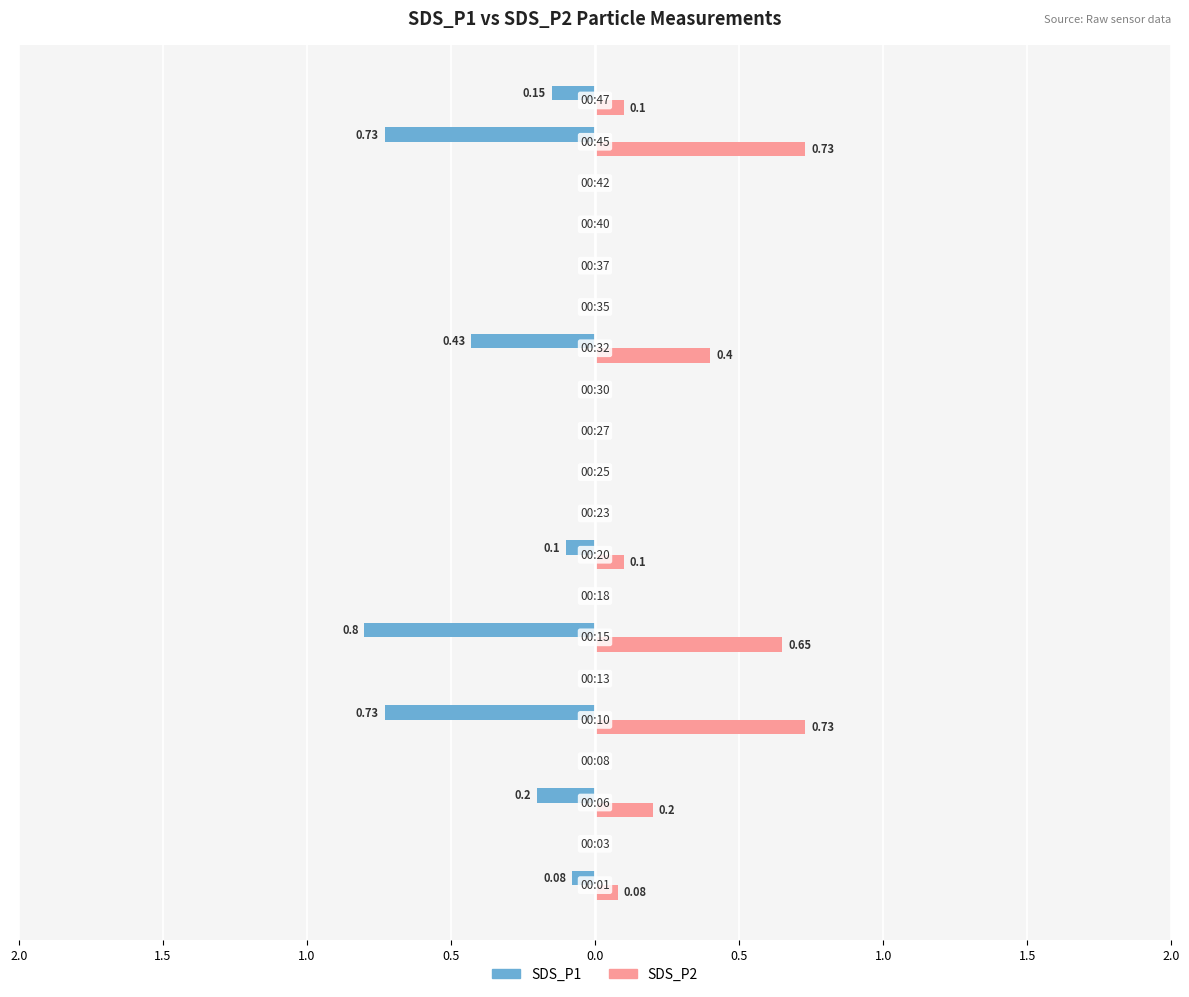

How many groups of bars are there?

20